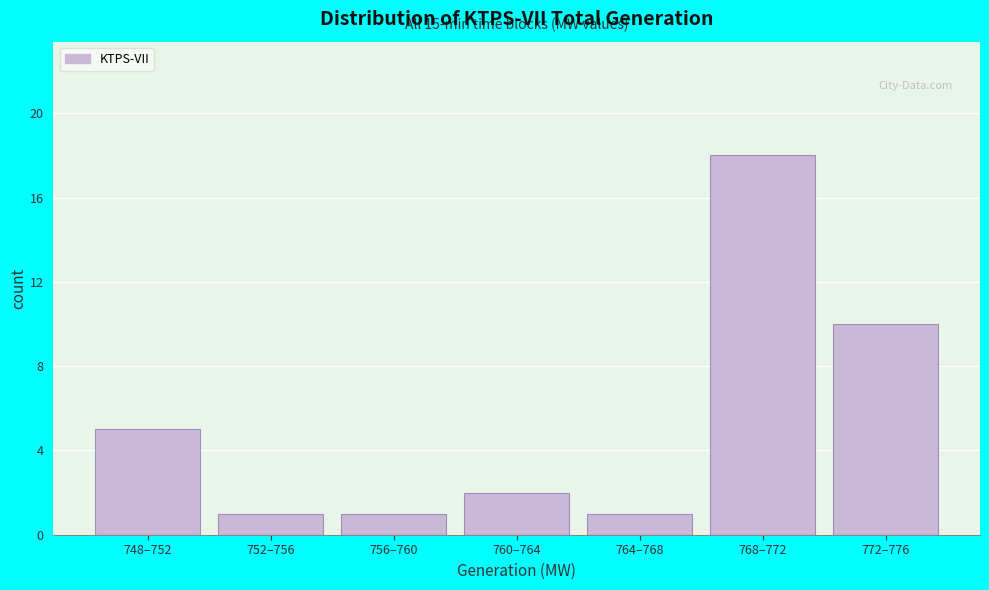

Reading left to right, what are all the values shown in this chart?

748–752=5	752–756=1	756–760=1	760–764=2	764–768=1	768–772=18	772–776=10